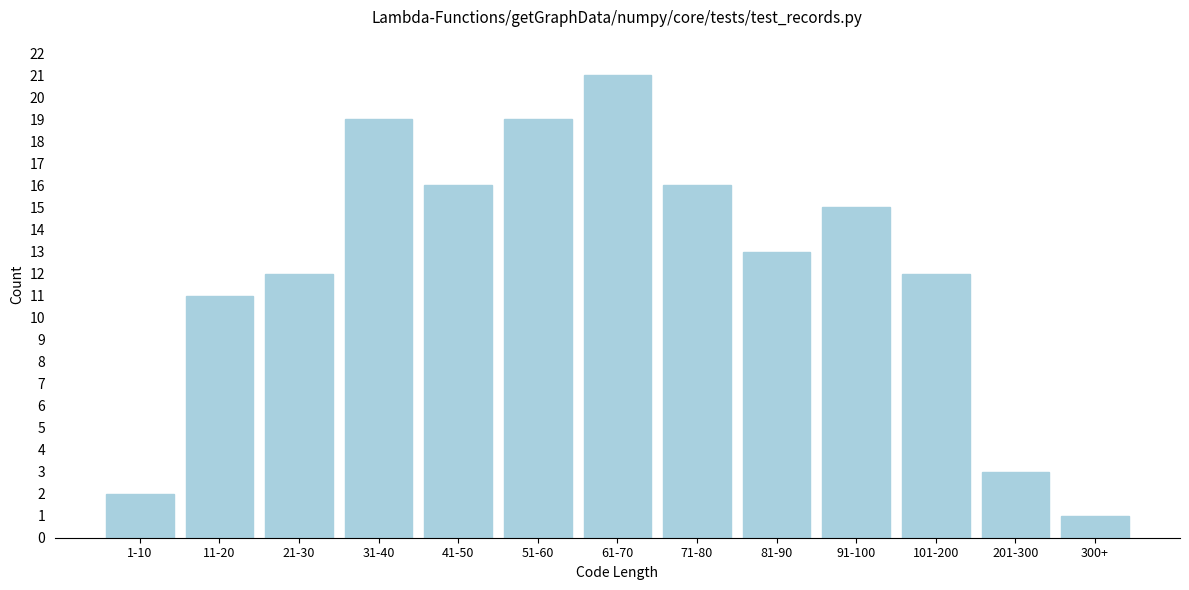

Reading left to right, what are all the values shown in this chart?

1-10=2	11-20=11	21-30=12	31-40=19	41-50=16	51-60=19	61-70=21	71-80=16	81-90=13	91-100=15	101-200=12	201-300=3	300+=1